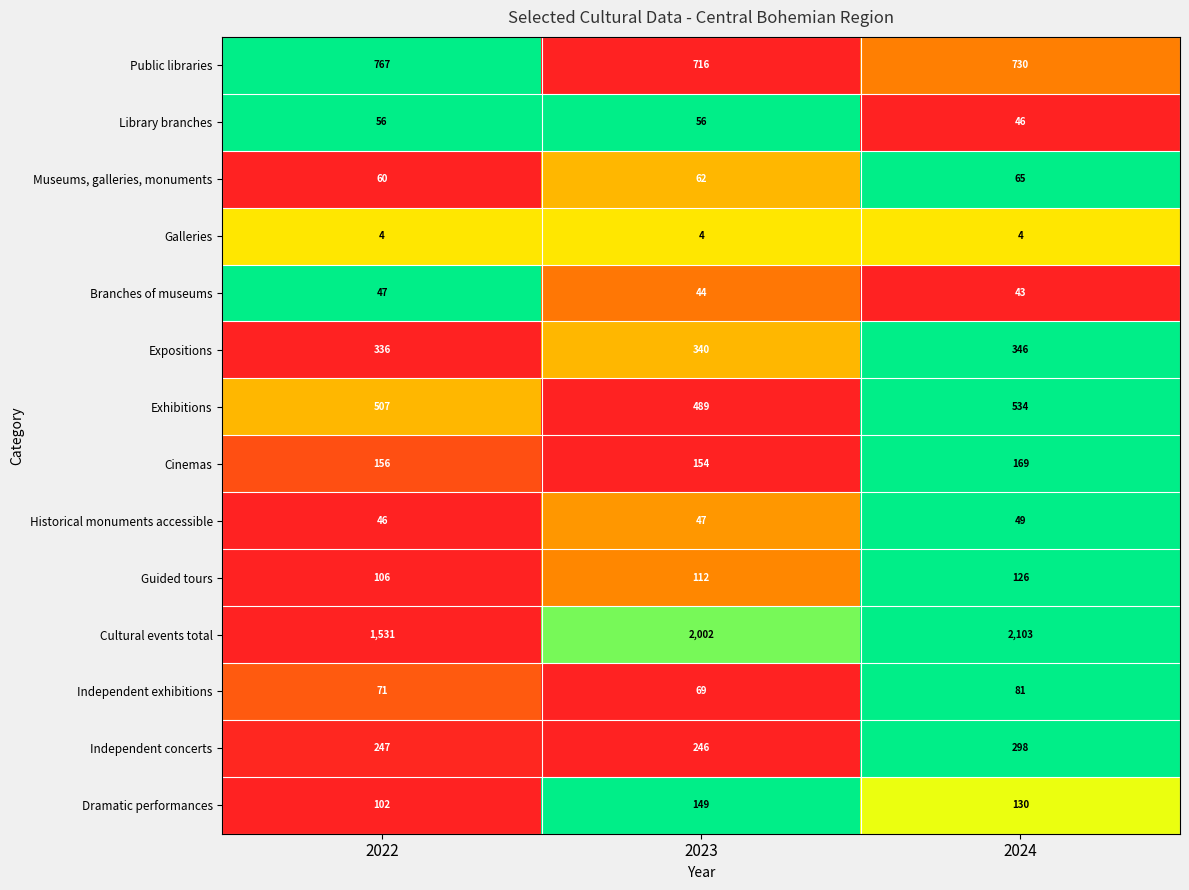

At how many categories does at least one series exceed 388?

3